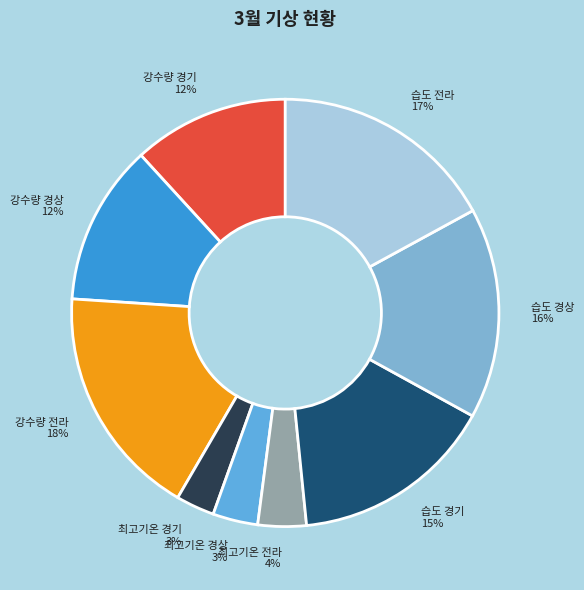

Does any single category account for the majority?

No